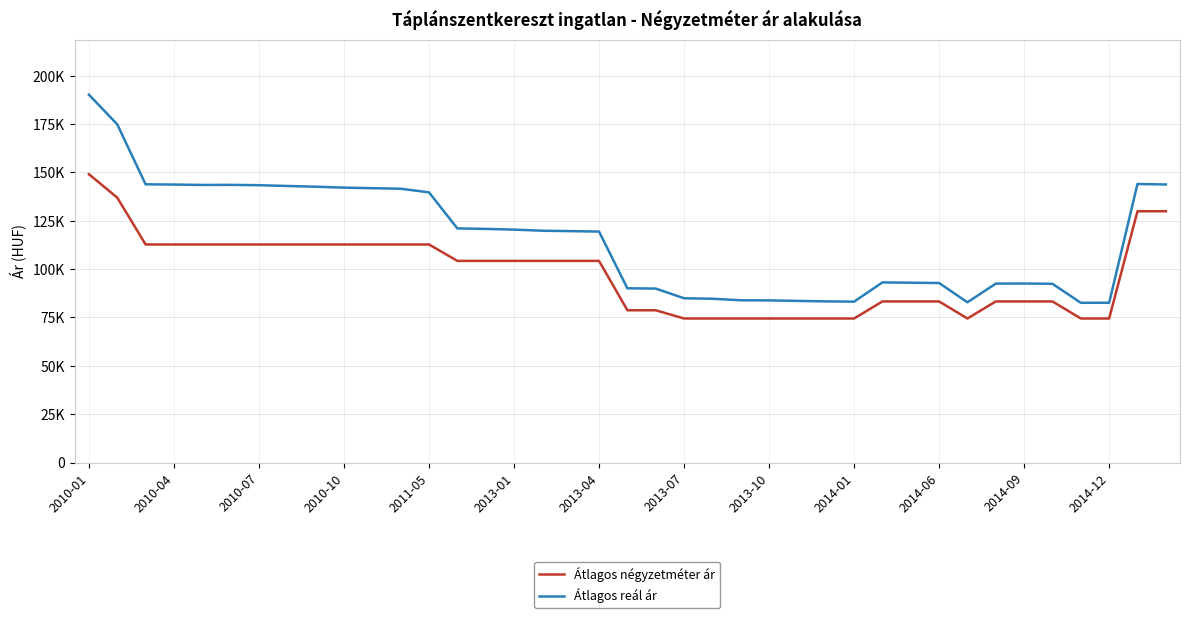

Does the chart have visible grid lines?

Yes